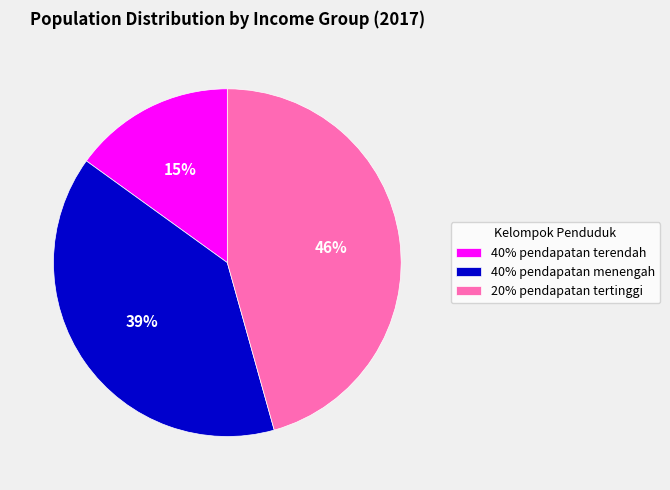

Which category has the smallest portion of the pie?

40% pendapatan terendah